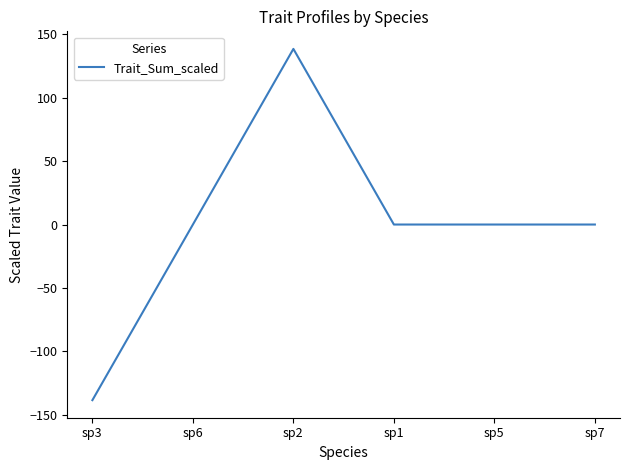

What is the difference between the values at sp2 and sp7?

138.6